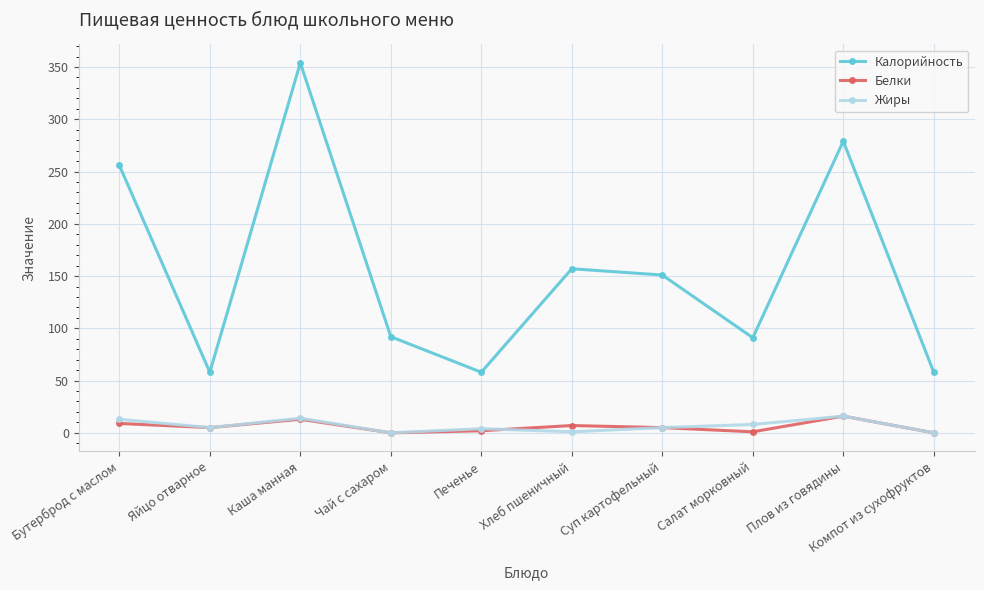

What is the label of the 6th point from the right?

Печенье